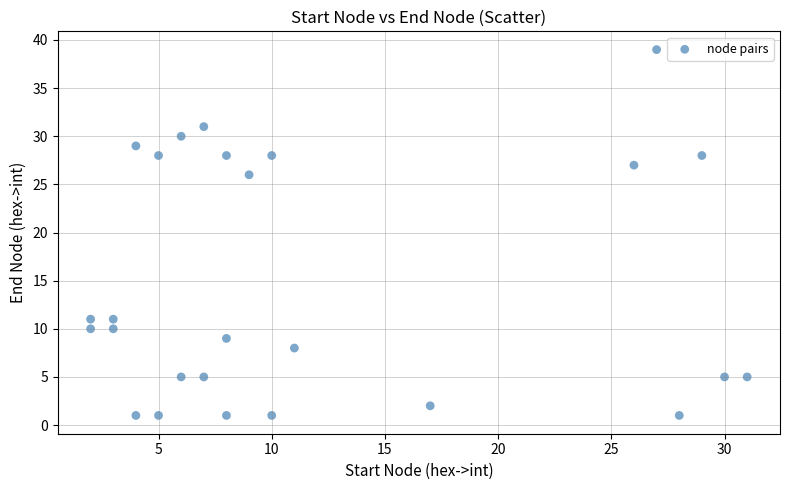

What Y value in the scatter plot is closest to 20?

26